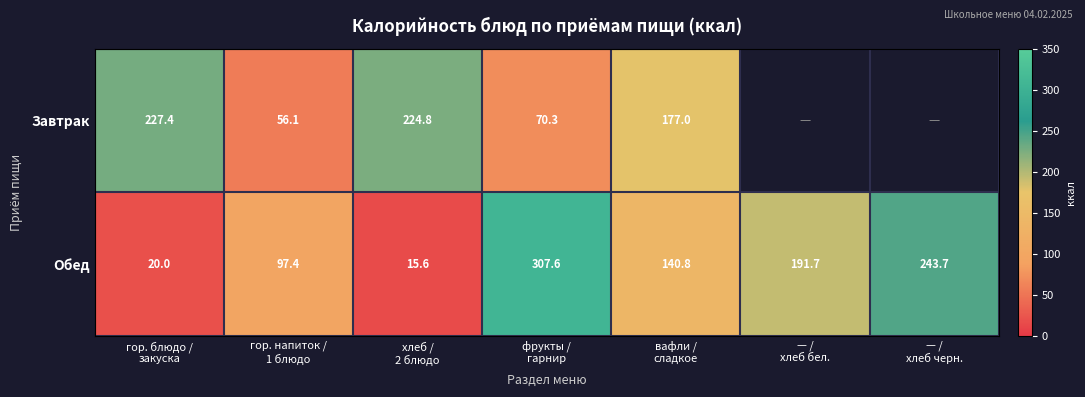

How many values in the Обед series exceed 140?

4